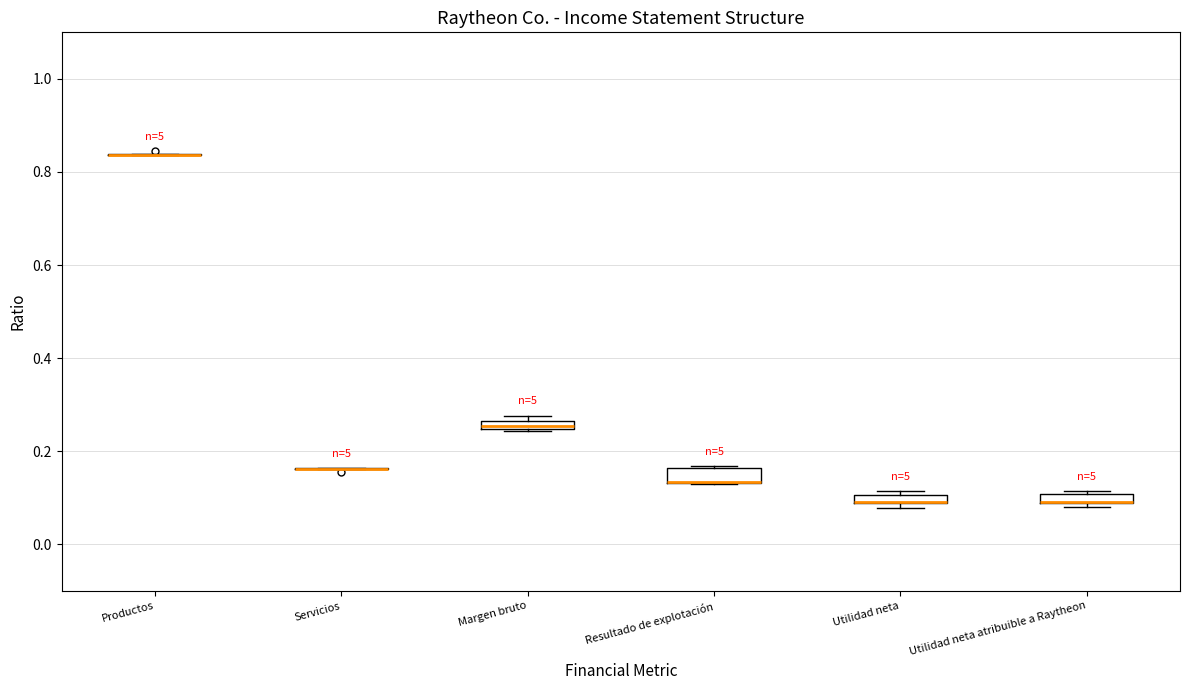

Where is the lower edge of the box for Margen bruto on the y-axis? The values are not printed on the chart, so give them approximately, as read against the axis.

0.24